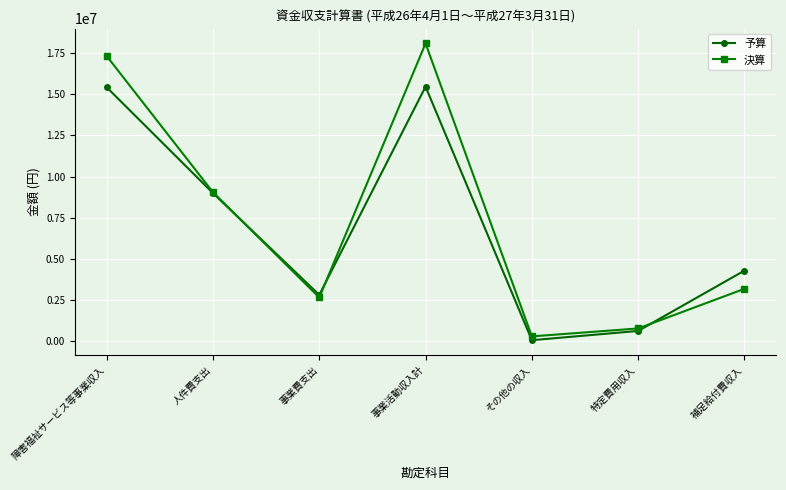

Rank the categories by 決算 value from lowest to highest.

その他の収入, 特定費用収入, 事業費支出, 補足給付費収入, 人件費支出, 障害福祉サービス等事業収入, 事業活動収入計